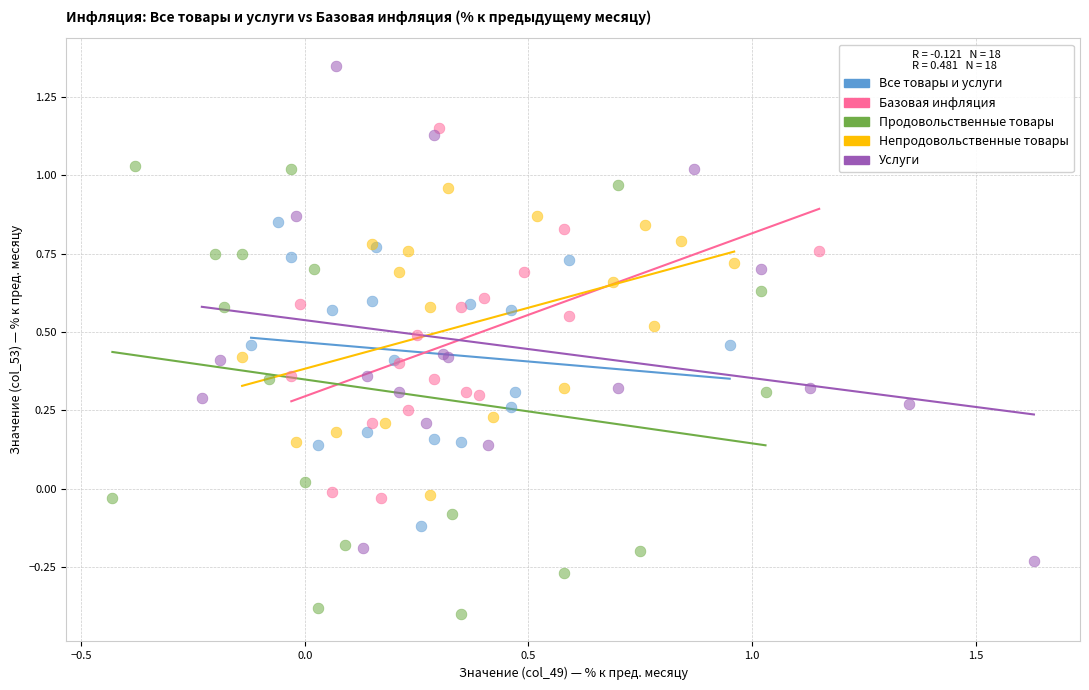

Which series reaches the minimum Y coordinate?

Продовольственные товары